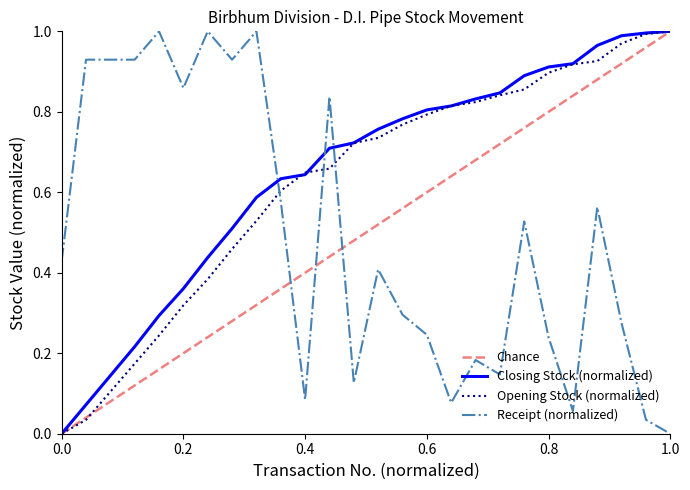

Which category has the highest value in the Receipt series?

5